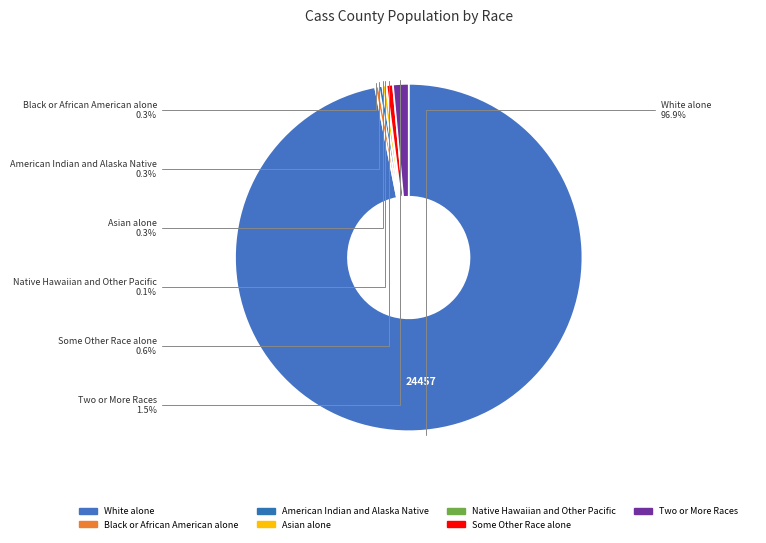

To the nearest percent, what is the average slice percentage?

14%